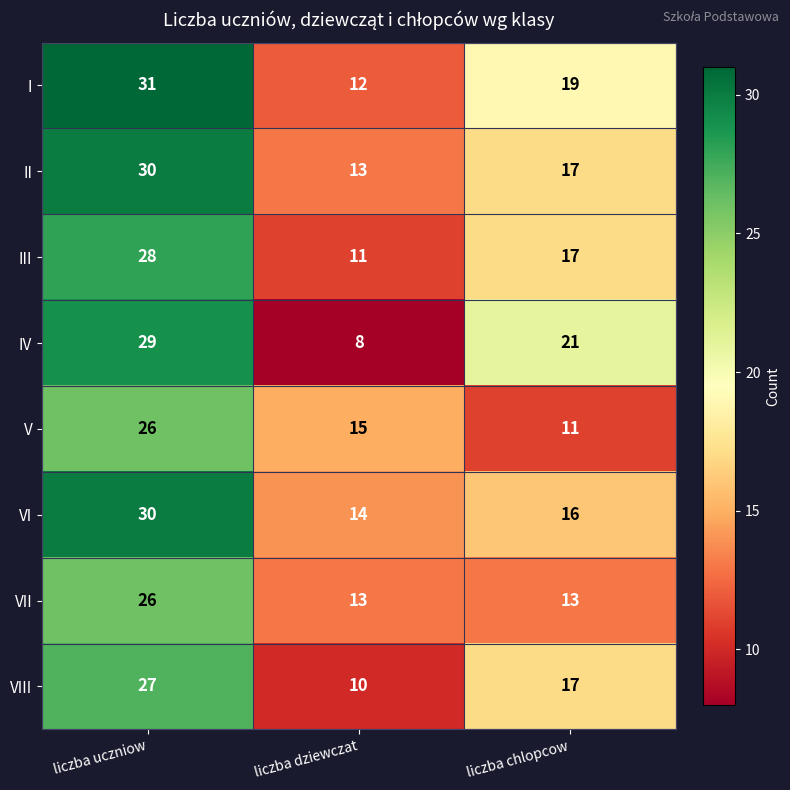

Reading left to right, list all the values displayed in this chart.

I: liczba uczniow=31	liczba dziewczat=12	liczba chlopcow=19
II: liczba uczniow=30	liczba dziewczat=13	liczba chlopcow=17
III: liczba uczniow=28	liczba dziewczat=11	liczba chlopcow=17
IV: liczba uczniow=29	liczba dziewczat=8	liczba chlopcow=21
V: liczba uczniow=26	liczba dziewczat=15	liczba chlopcow=11
VI: liczba uczniow=30	liczba dziewczat=14	liczba chlopcow=16
VII: liczba uczniow=26	liczba dziewczat=13	liczba chlopcow=13
VIII: liczba uczniow=27	liczba dziewczat=10	liczba chlopcow=17